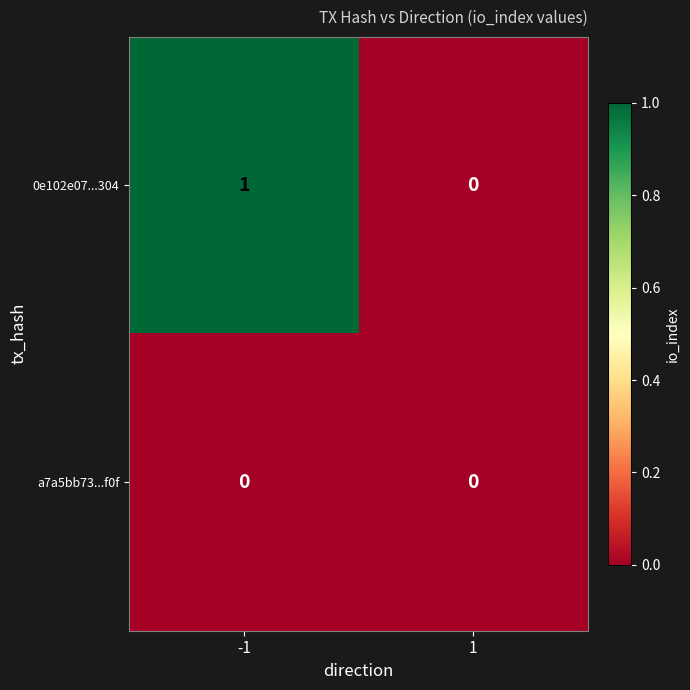

What is the total value across all series at -1?

1